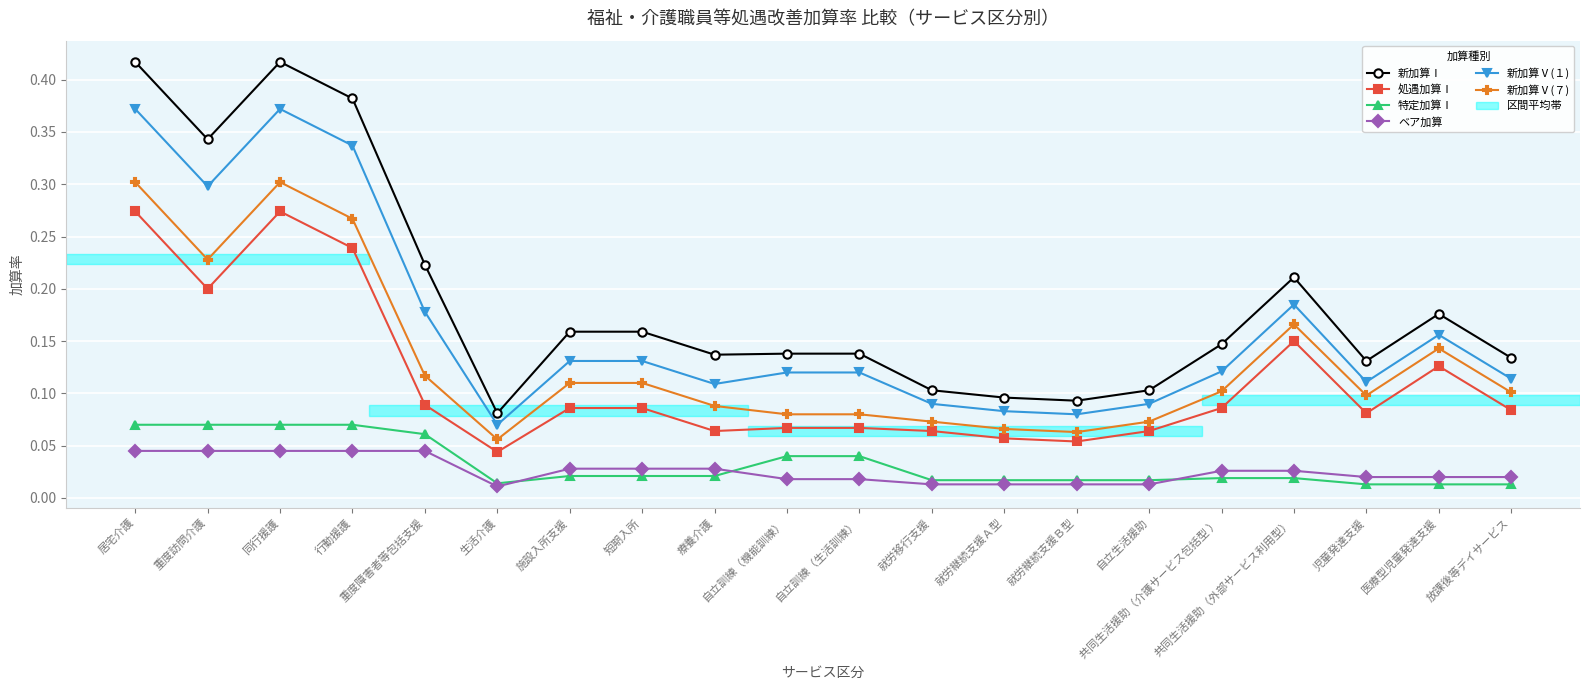

True or false: 新加算Ⅴ(１) has more than 1 interior local peaks.

True